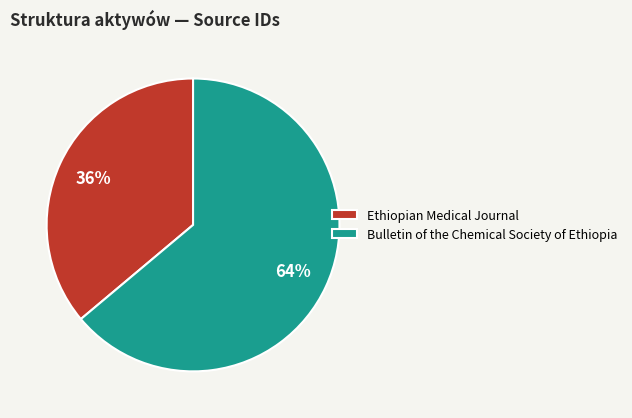

To the nearest percent, what is the average slice percentage?

50%